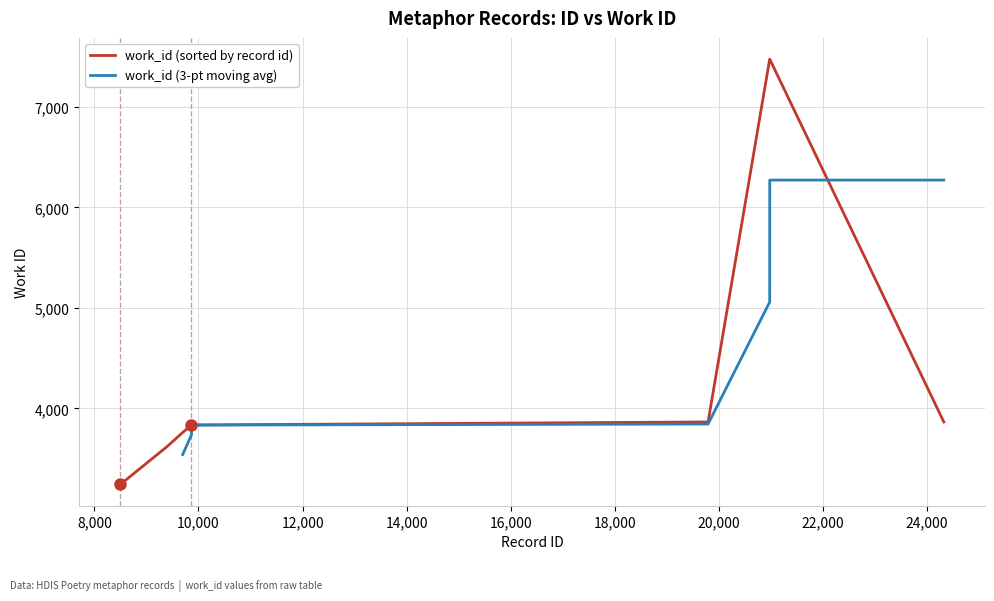

What is the maximum value for work_id (sorted by record id)?

7476